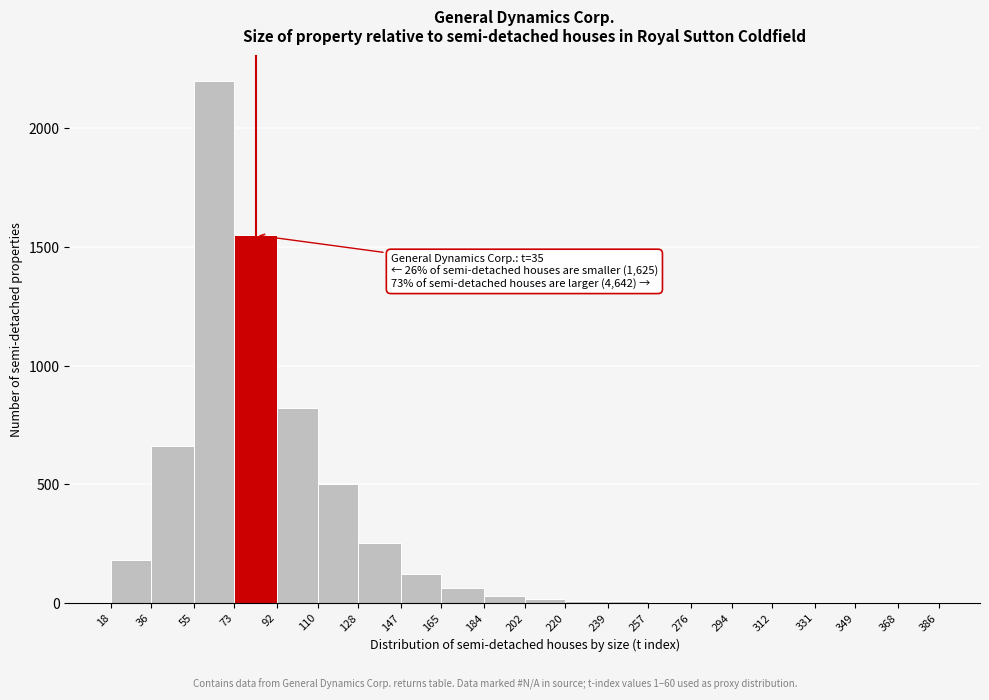

Over which range of the x-axis is the bar tallest?

55 to 73